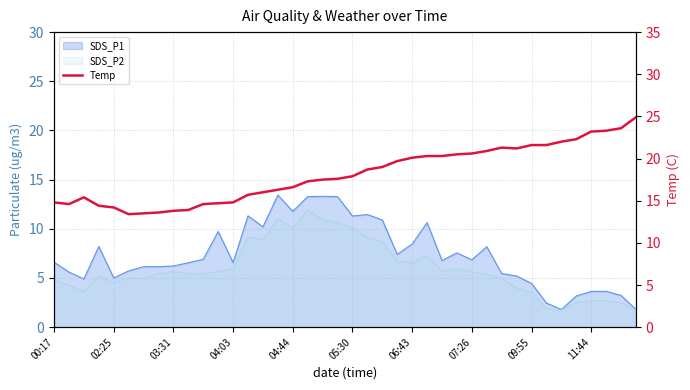

True or false: the data shows 13.3 at 23.

False